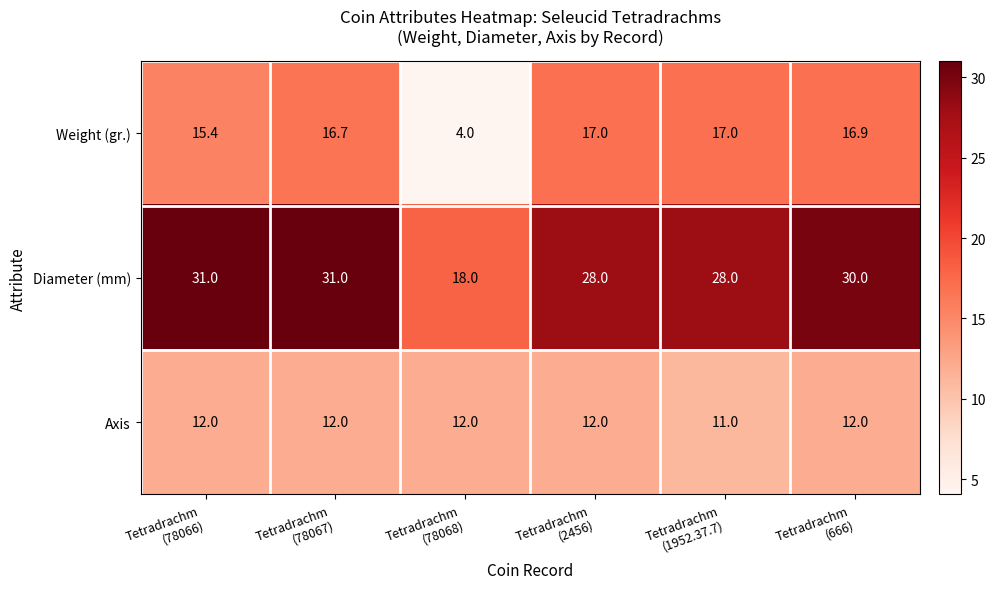

What is the maximum value shown in the chart?

31.0